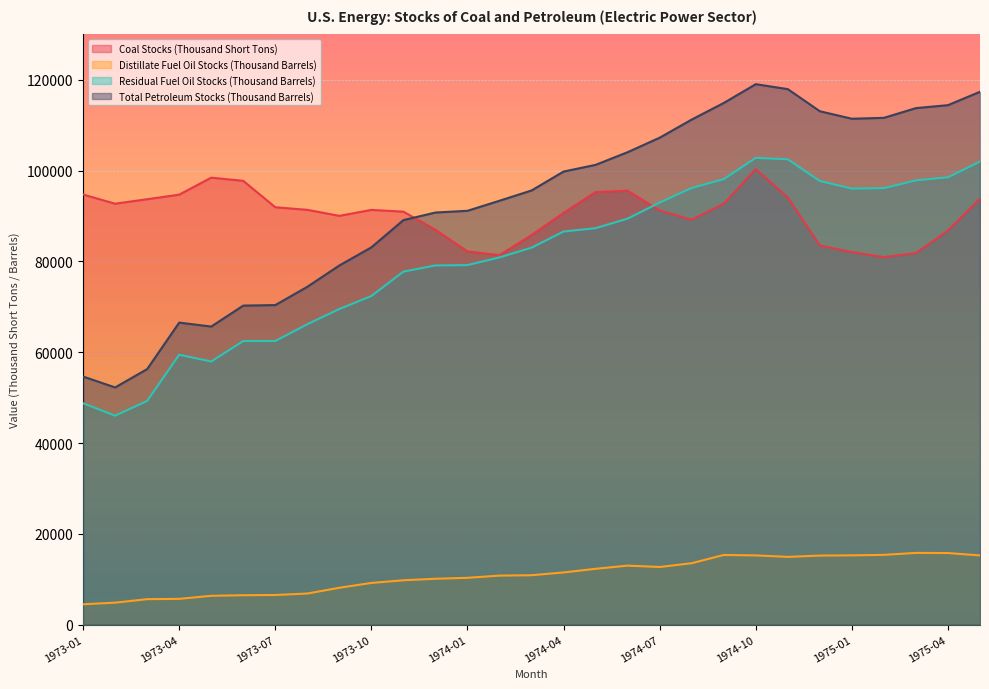

What is the difference between the maximum and second lowest values in the Distillate Fuel Oil Stocks (Thousand Barrels) series?

10958.4